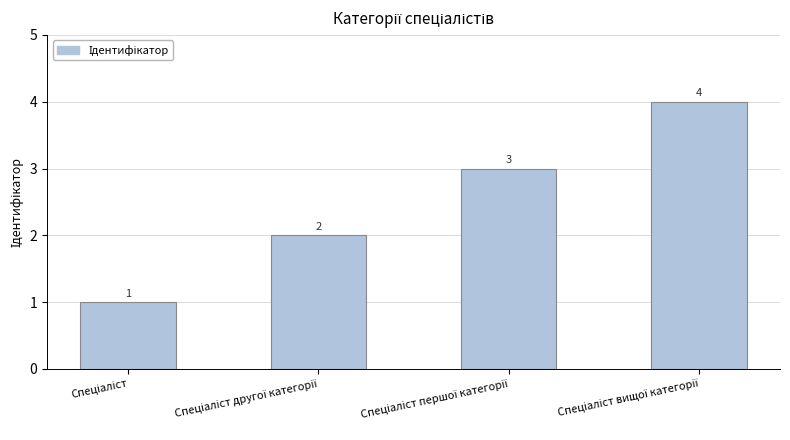

Reading left to right, extract all data points from this chart.

1	2	3	4